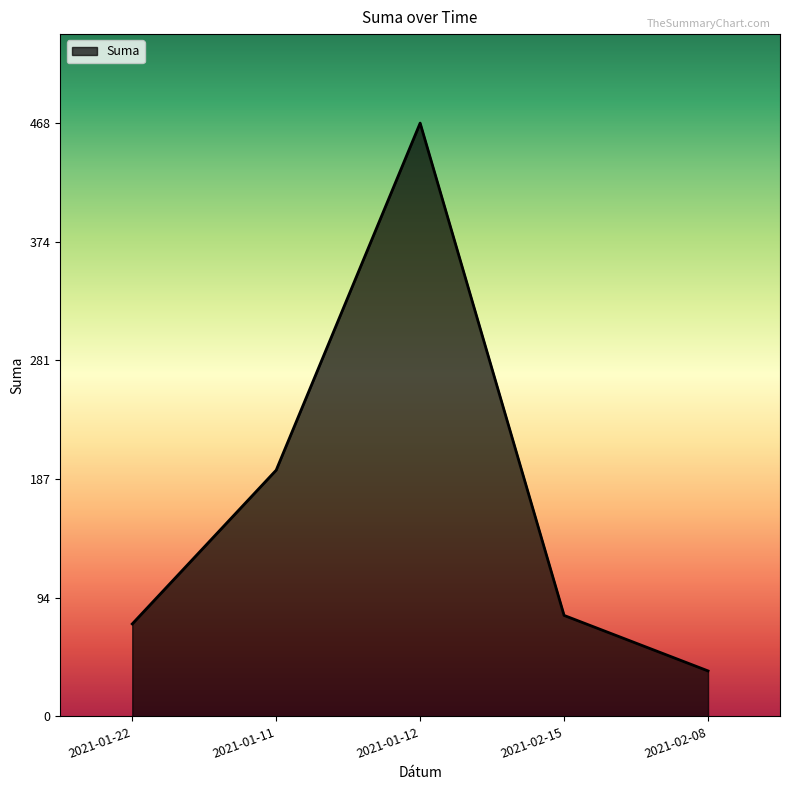

What is the approximate value at 2021-02-15?

79.6